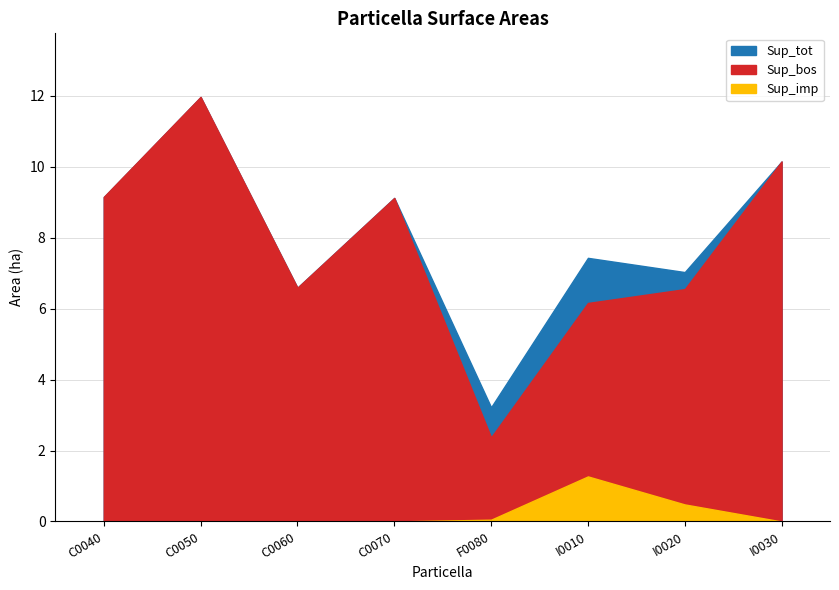

What is the value of the Sup_bos point at the 2nd from the left?

12.0